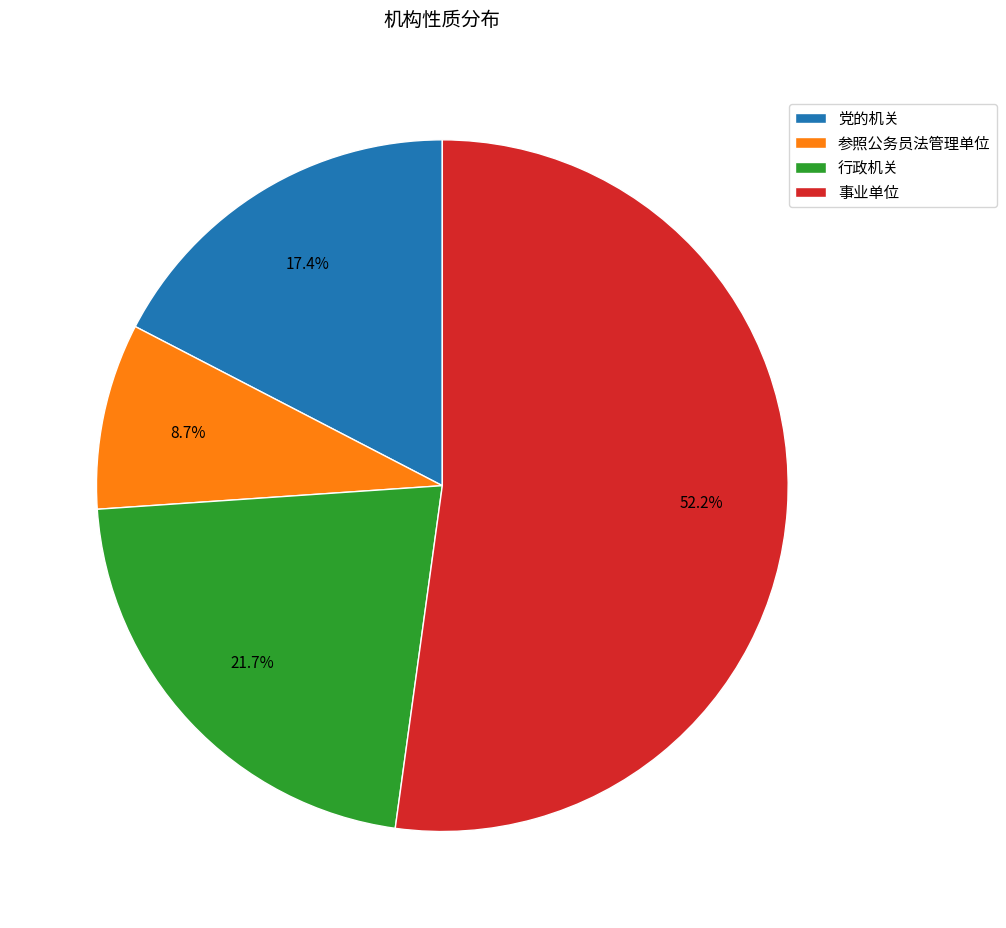

Is it true that 行政机关 is 35% of the pie?

False